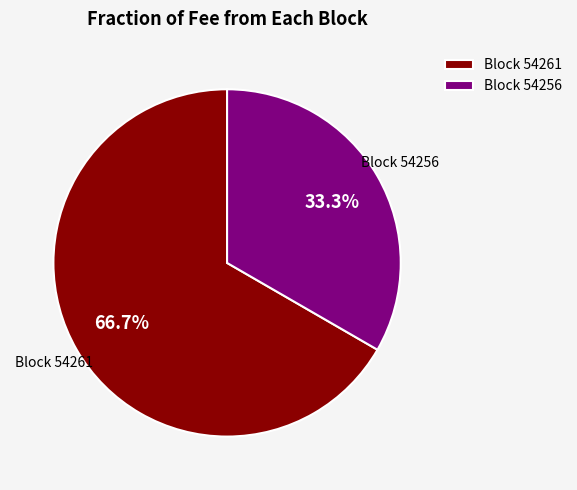

Which category has the biggest portion of the pie?

Block 54261